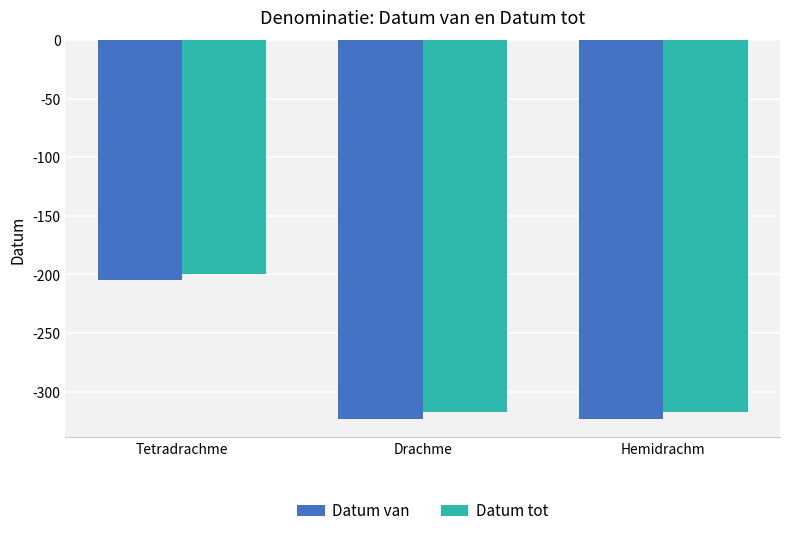

True or false: Datum van has a value of -424 at Hemidrachm.

False